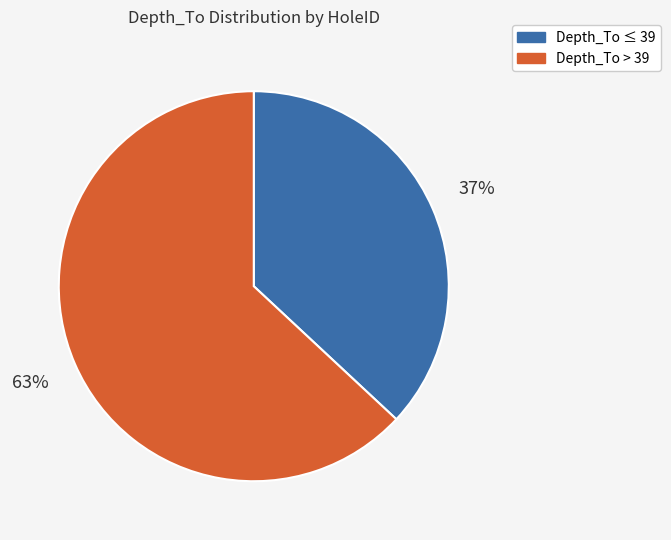

How many slices are in this pie chart?

2